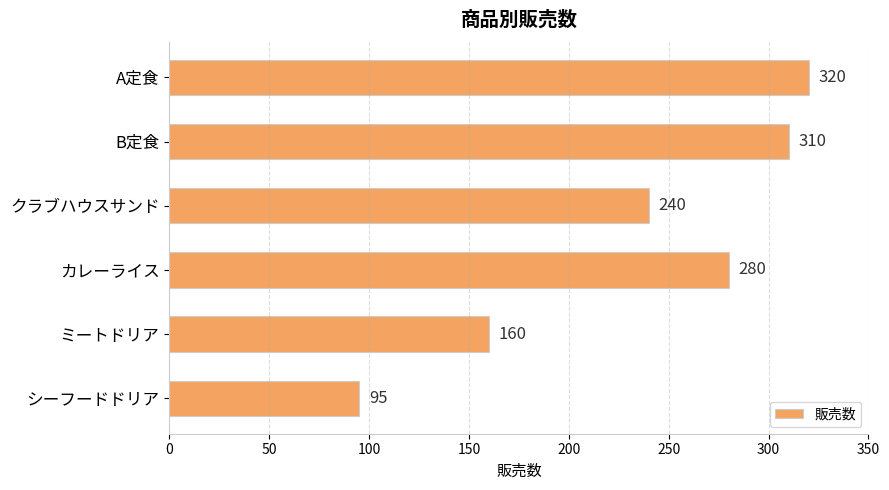

Rank the categories by value from lowest to highest.

シーフードドリア, ミートドリア, クラブハウスサンド, カレーライス, B定食, A定食